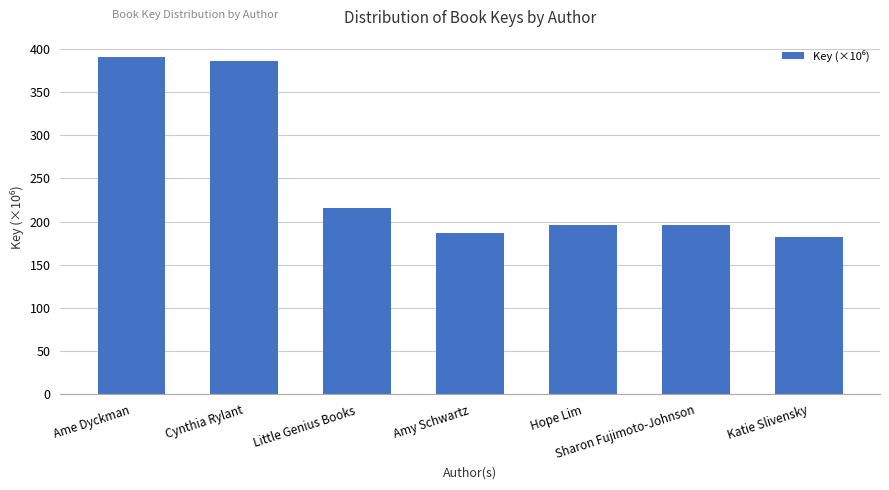

What is the difference between the values at Sharon Fujimoto-Johnson and Little Genius Books?

19.8